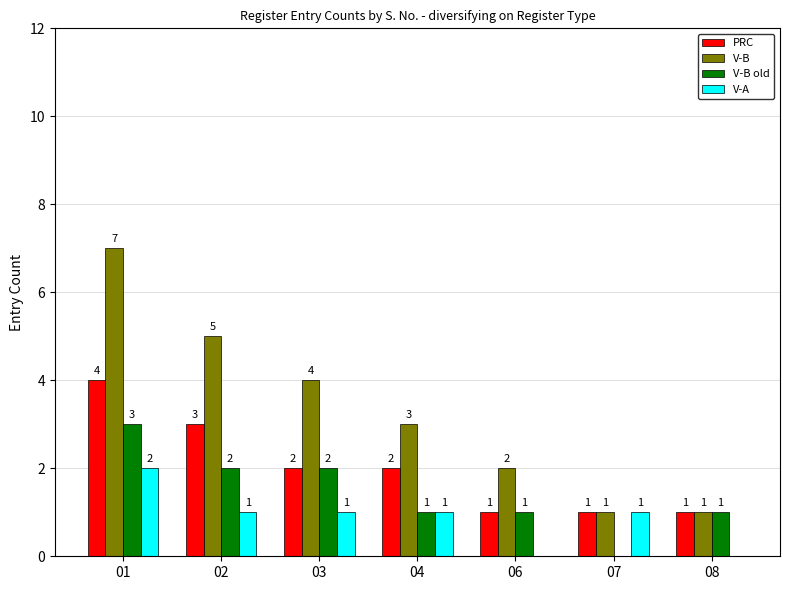

Which series has the largest total across all categories?

V-B